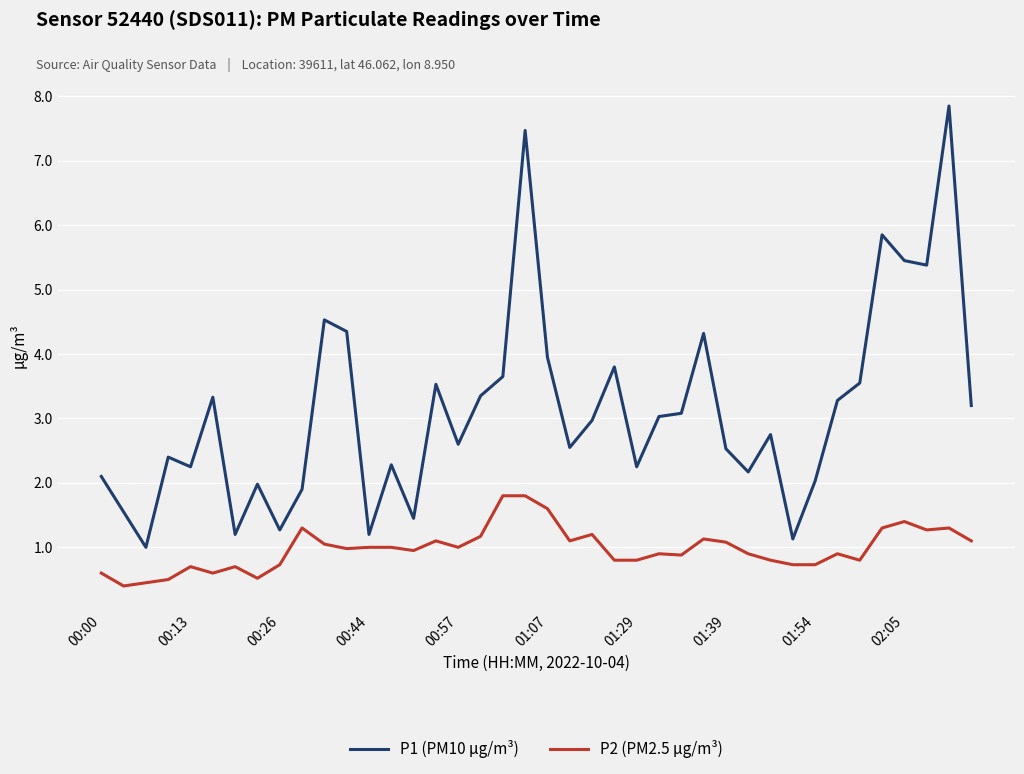

Which series has the largest total across all categories?

P1 (PM10 µg/m³)